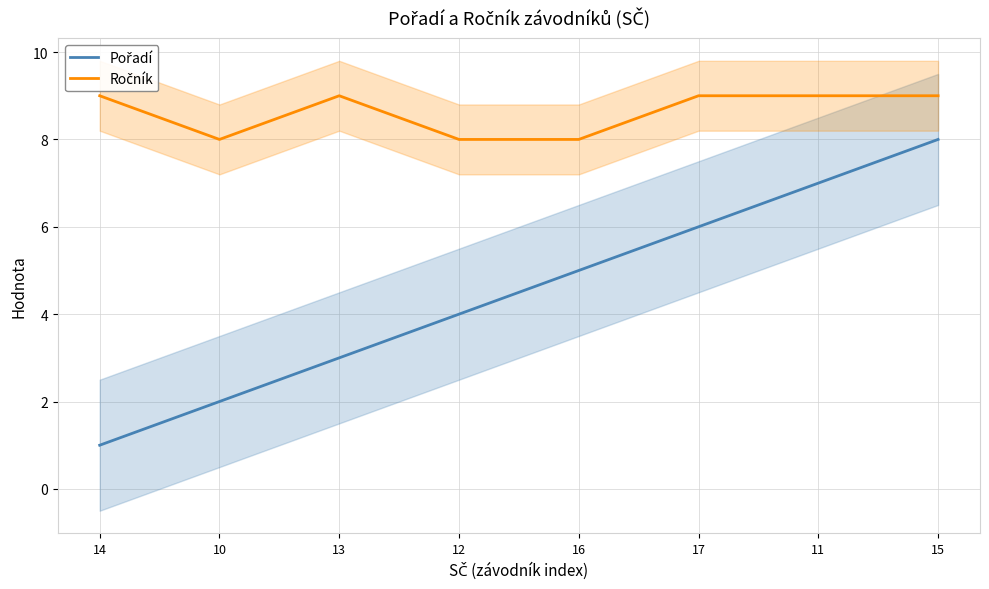

Reading left to right, list all the values displayed in this chart.

Pořadí: 1	2	3	4	5	6	7	8
Ročník: 9	8	9	8	8	9	9	9